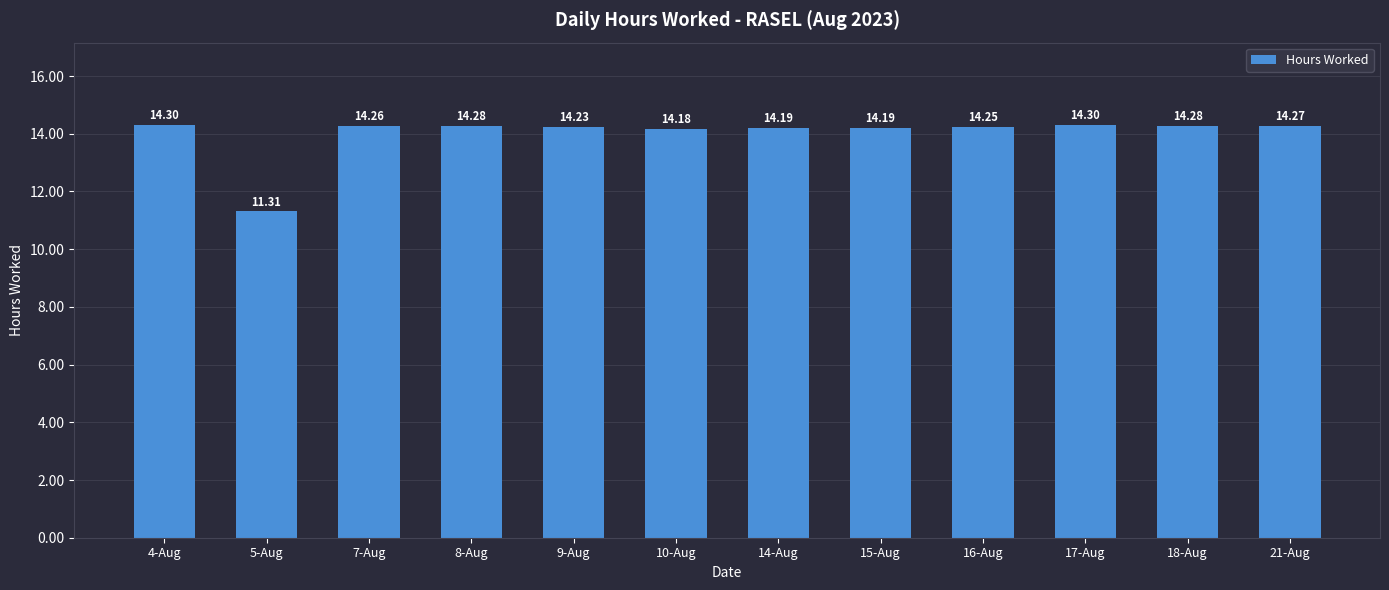

What is the label of the 11th bar from the left?

18-Aug